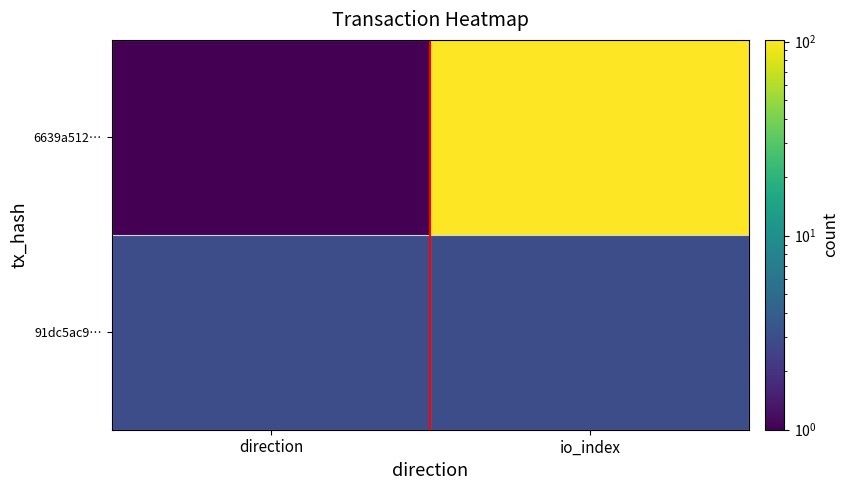

Count the number of categories in the chart.

2